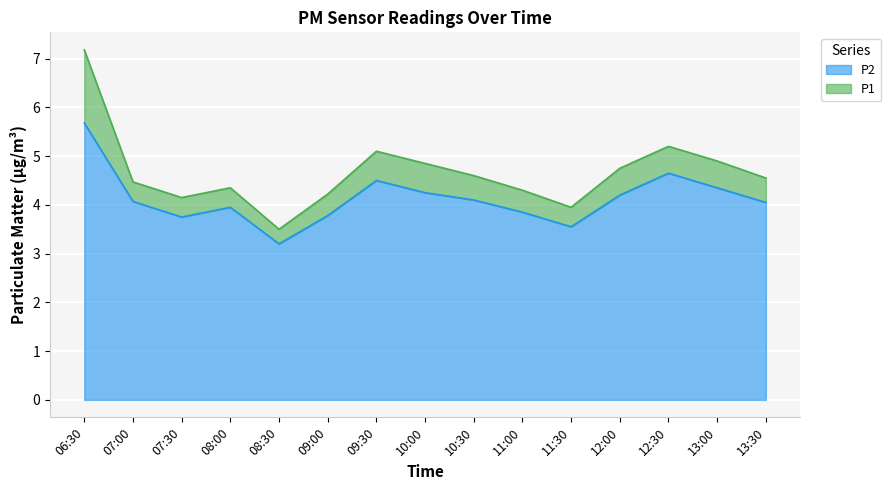

True or false: P1 and P2 cross at least once.

False